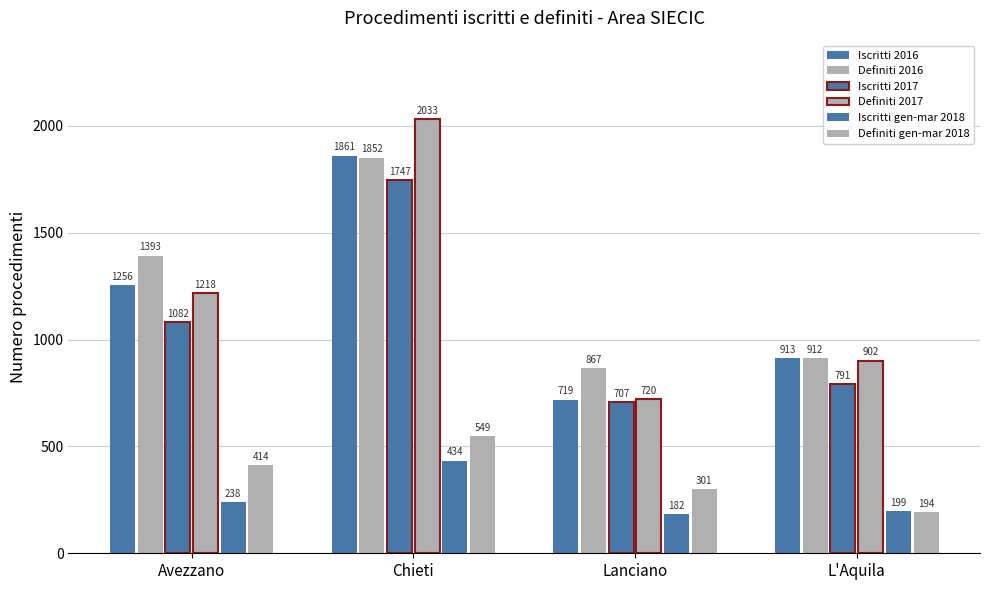

Between Chieti and Lanciano, which series saw the biggest shift?

Definiti 2017